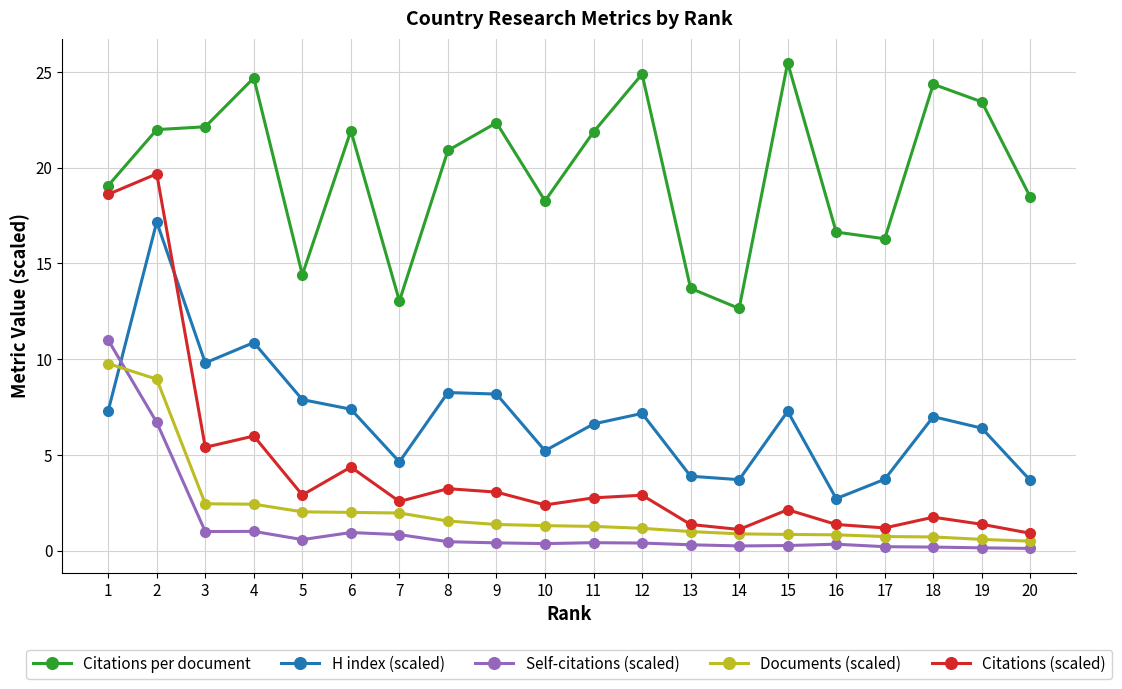

At how many categories does at least one series exceed 11?

20